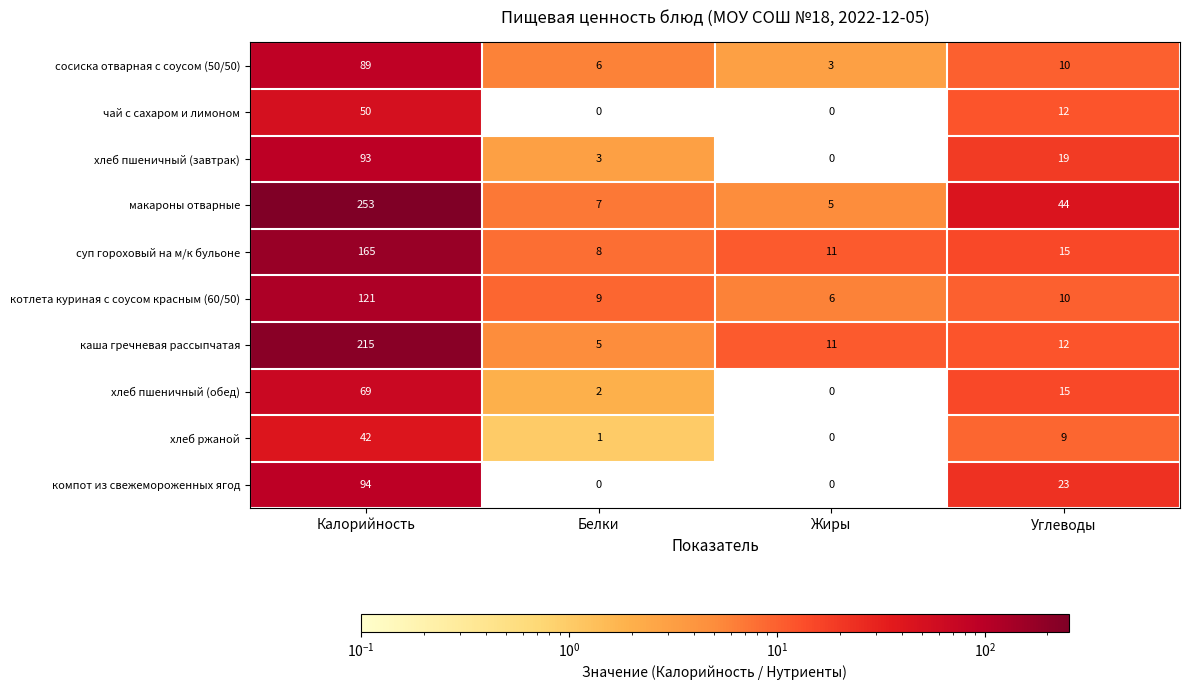

The котлета куриная с соусом красным (60/50) series shows 6 at Жиры. True or false?

True